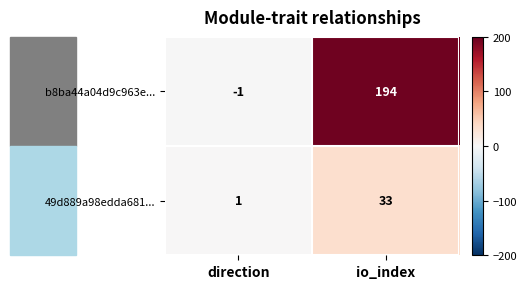

What is the average value of the 49d889a98edda681... series?

17